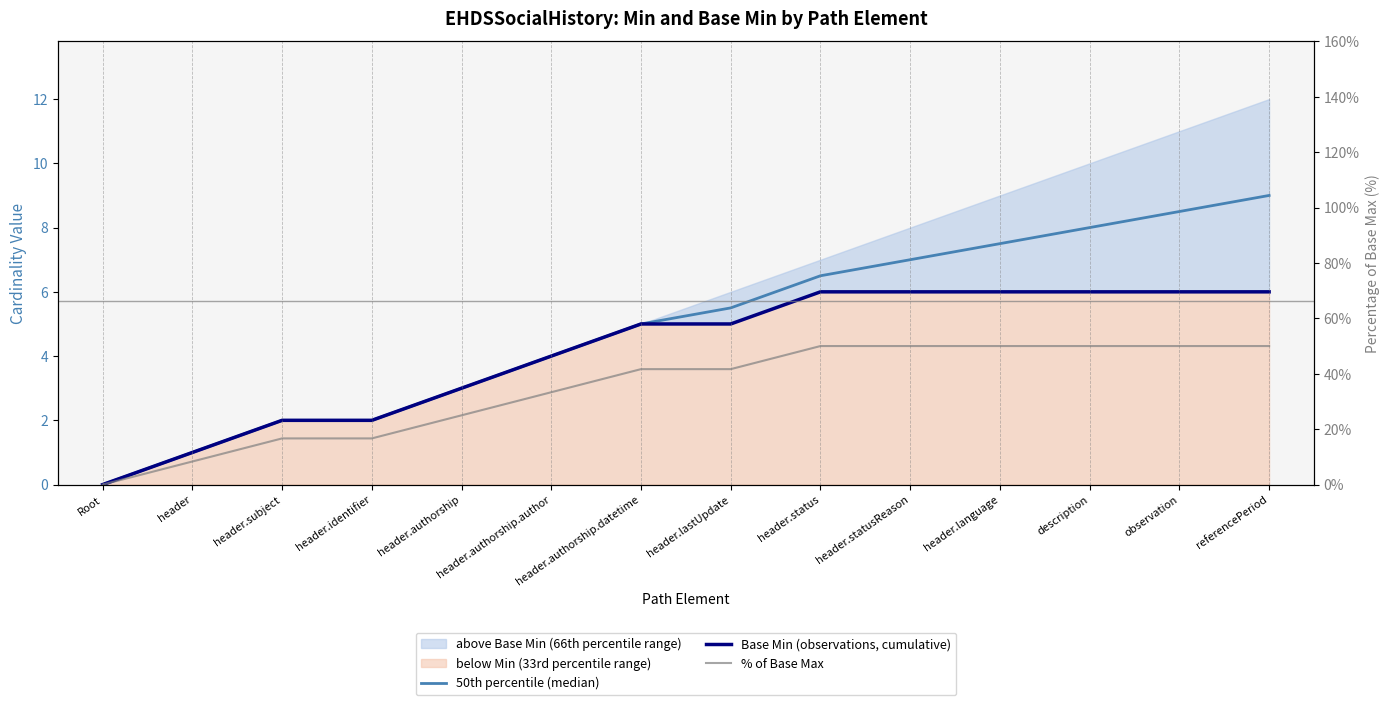

The value of Base Min (observations, cumulative) at header.authorship.author is 4.0. True or false?

True